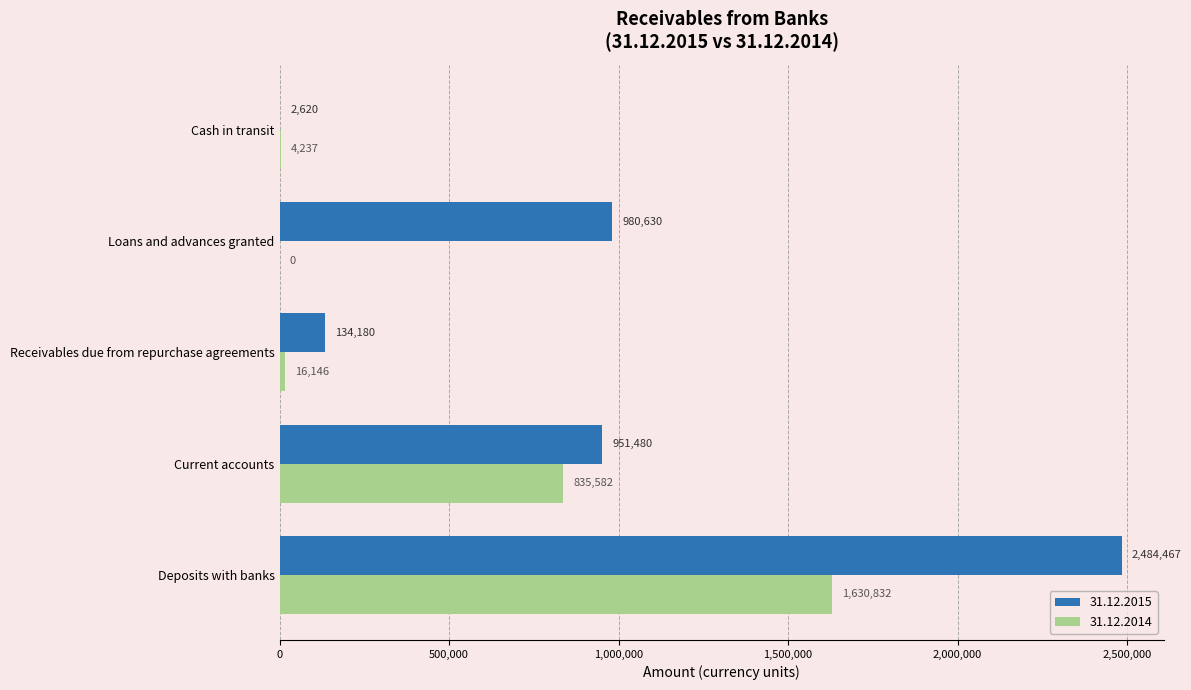

What is the highest value of the 31.12.2015 series?

2484467